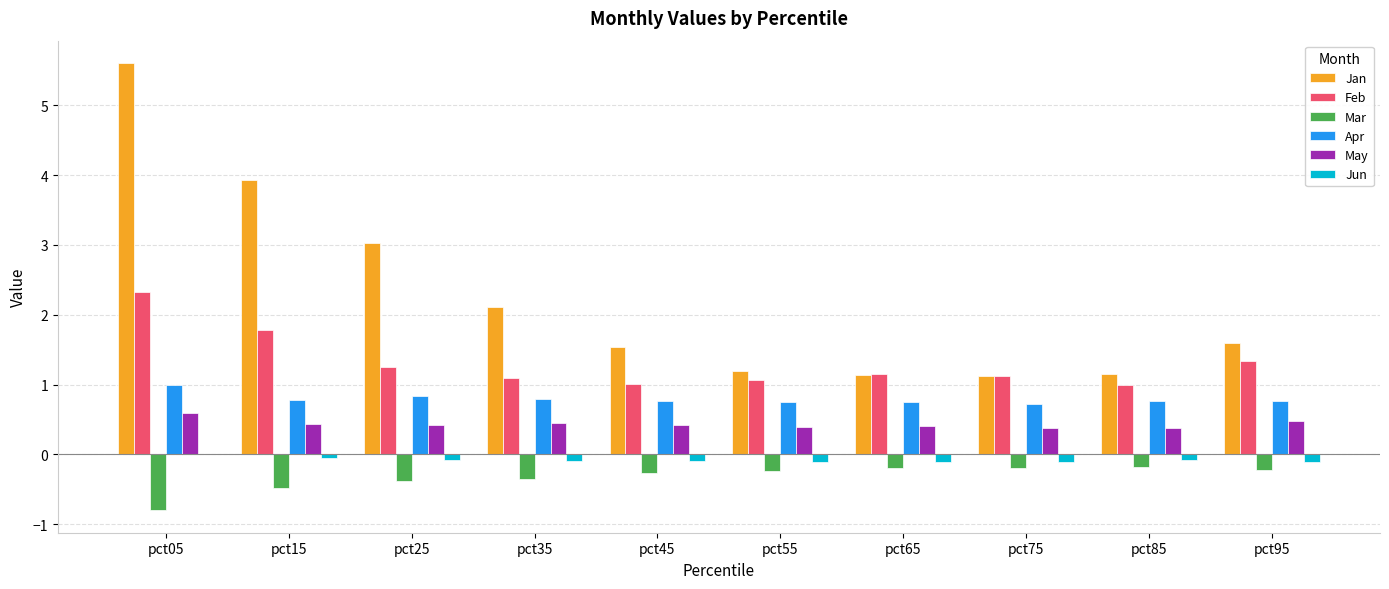

Is it true that Jan equals 1.1 at pct75?

True